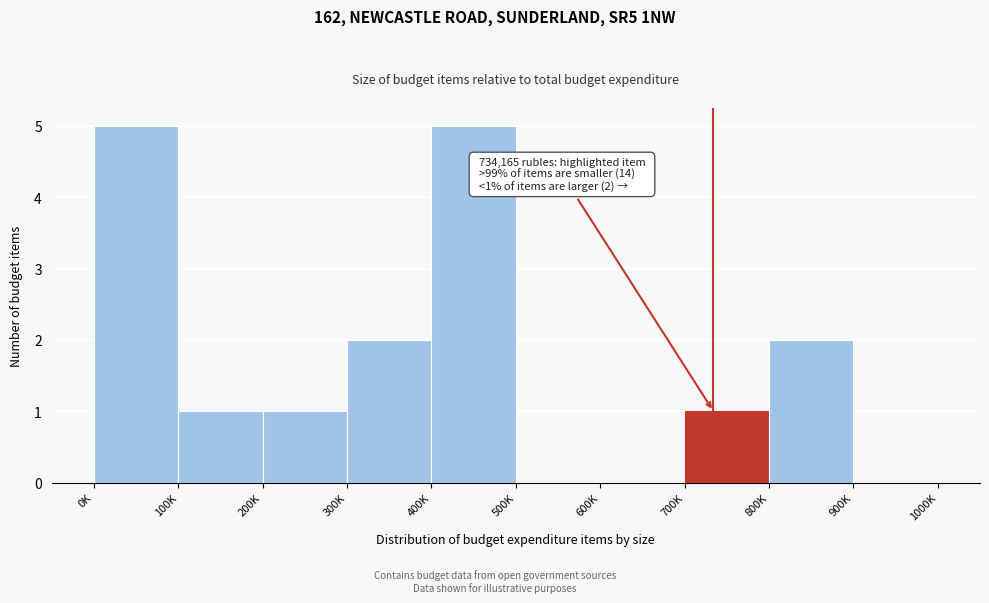

Reading left to right, transcribe all the data shown in this chart.

0K=5	100K=1	200K=1	300K=2	400K=5	500K=0	600K=0	700K=1	800K=2	900K=0